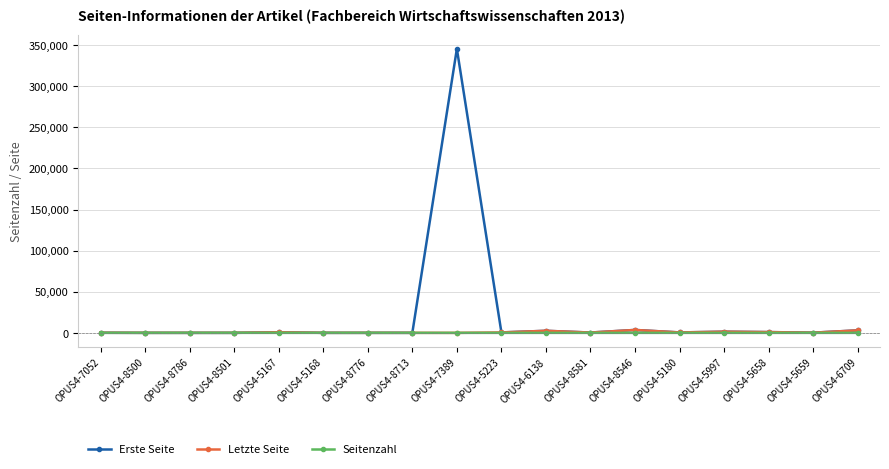

What is the label of the 13th point from the right?

OPUS4-5168